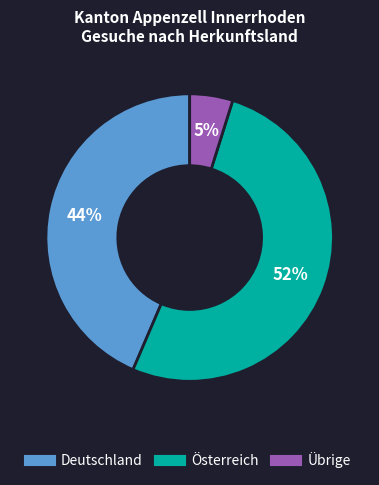

To the nearest percent, what is the average slice percentage?

33%